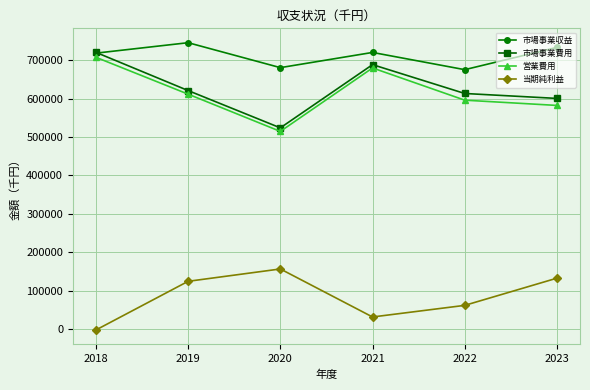

At which label is 市場事業費用 closest to 622236?

2019